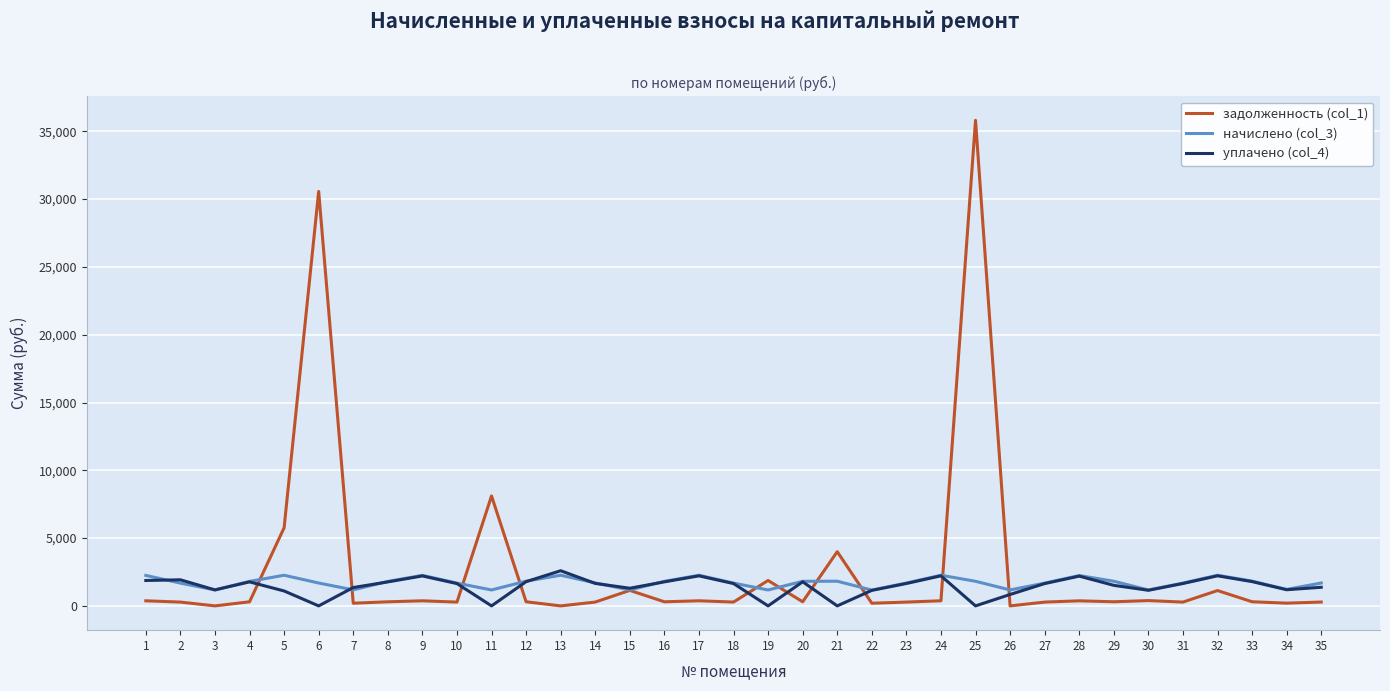

Which category has the highest value in the задолженность (col_1) series?

25